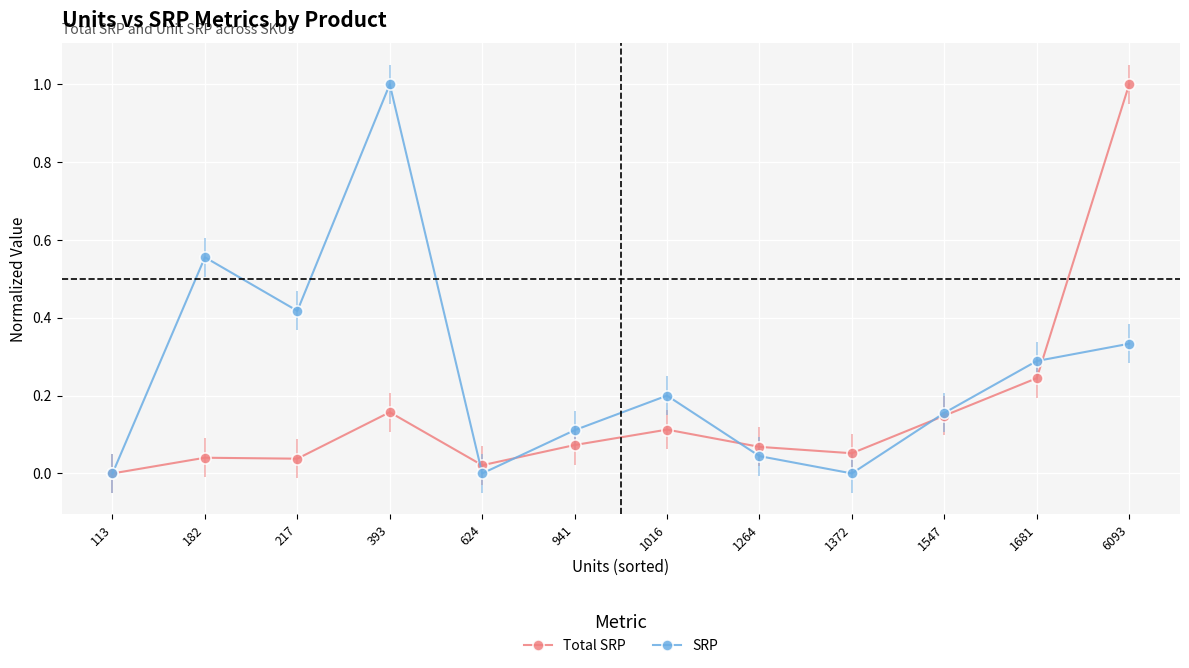

The SRP series shows 0.5 at 6093. True or false?

False